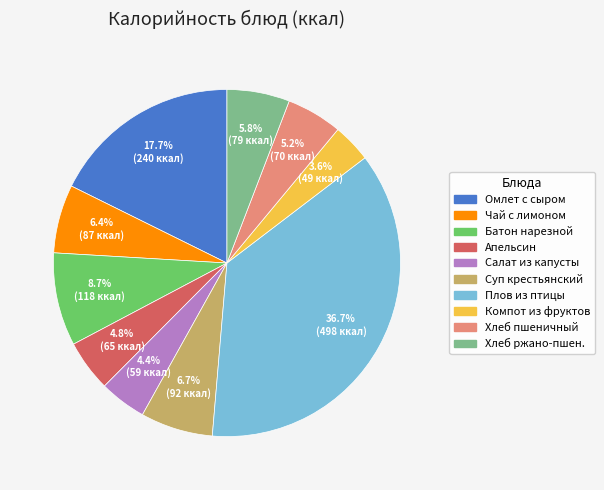

True or false: Плов из птицы accounts for 29% of the total.

False